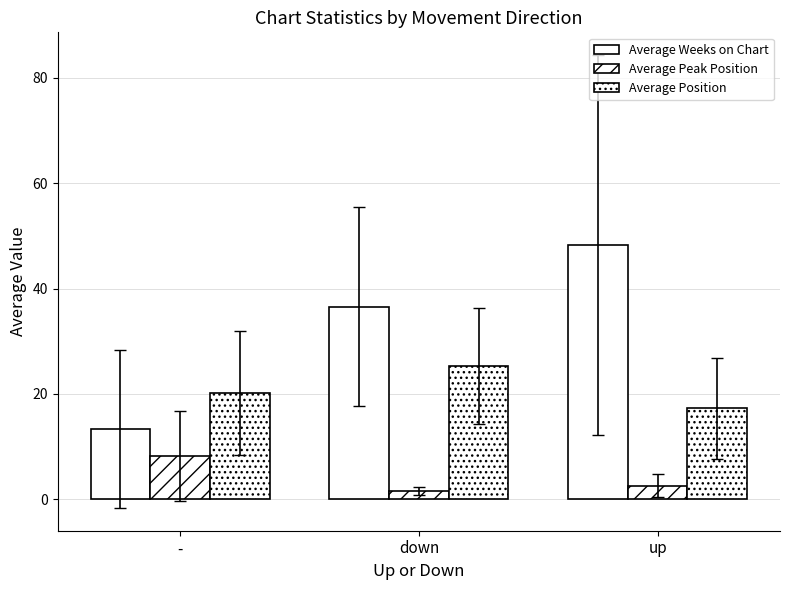

How many data points in Average Weeks on Chart are above 36?

2